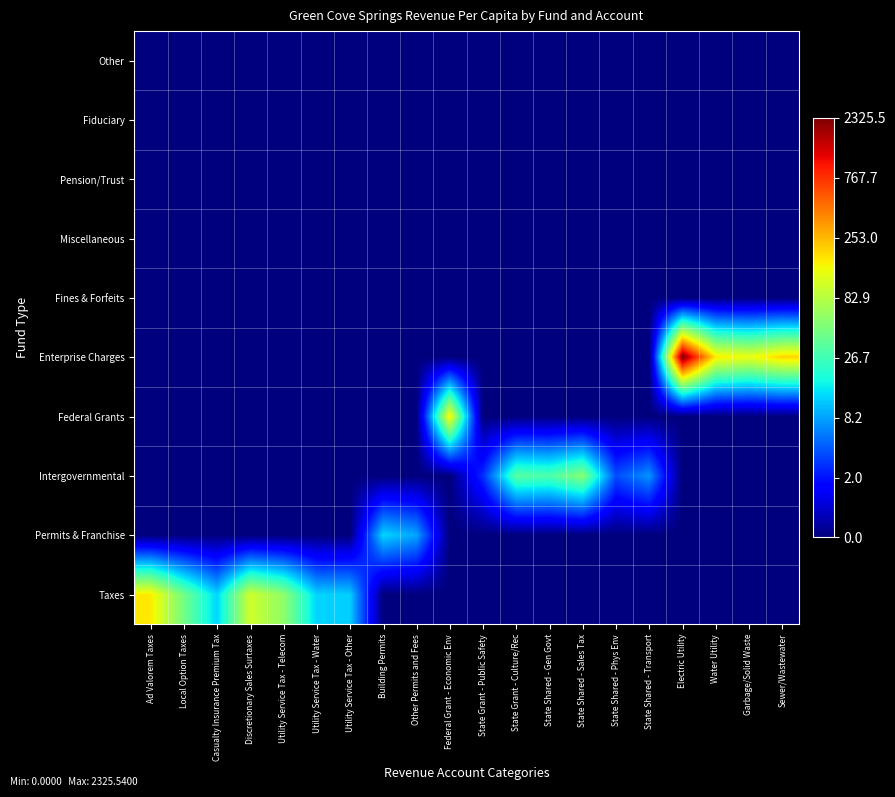

Which series changed the most between State Grant - Public Safety and State Shared - Gen Govt?

Intergovernmental